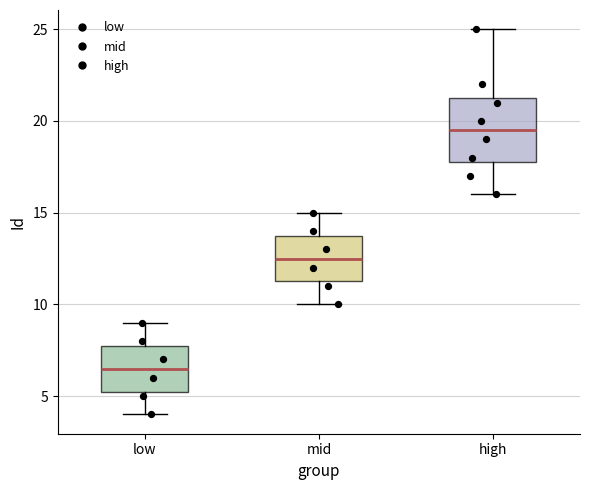

Where does the median line of the box for mid sit on the y-axis? The values are not printed on the chart, so give them approximately, as read against the axis.

12.5